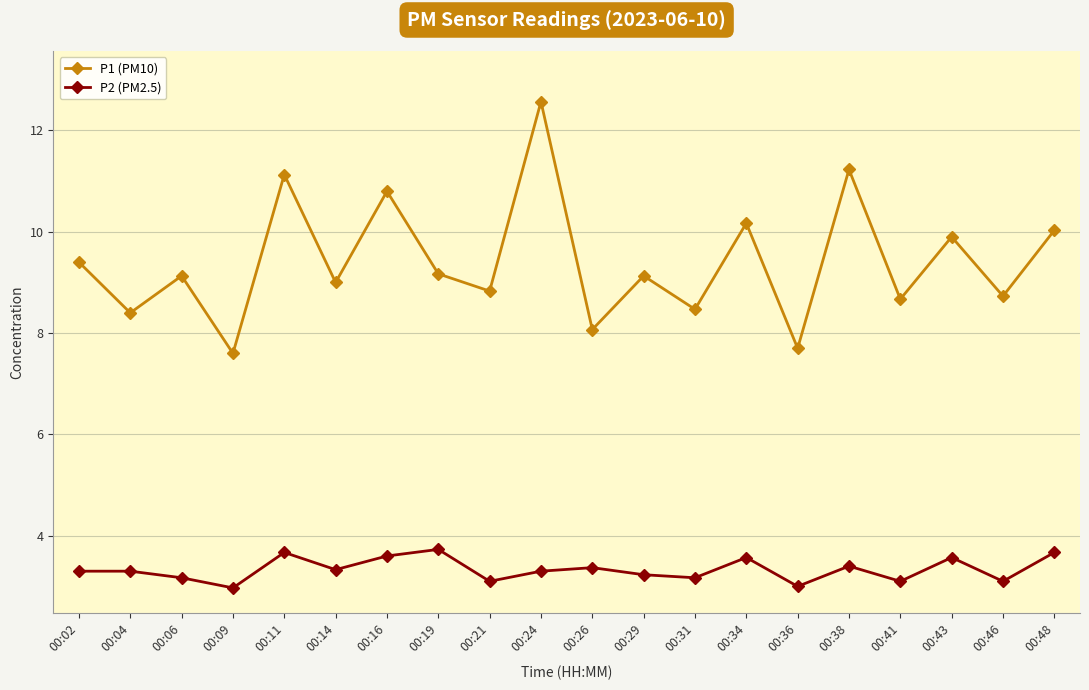

Is this an area chart (filled region under the line)?

No